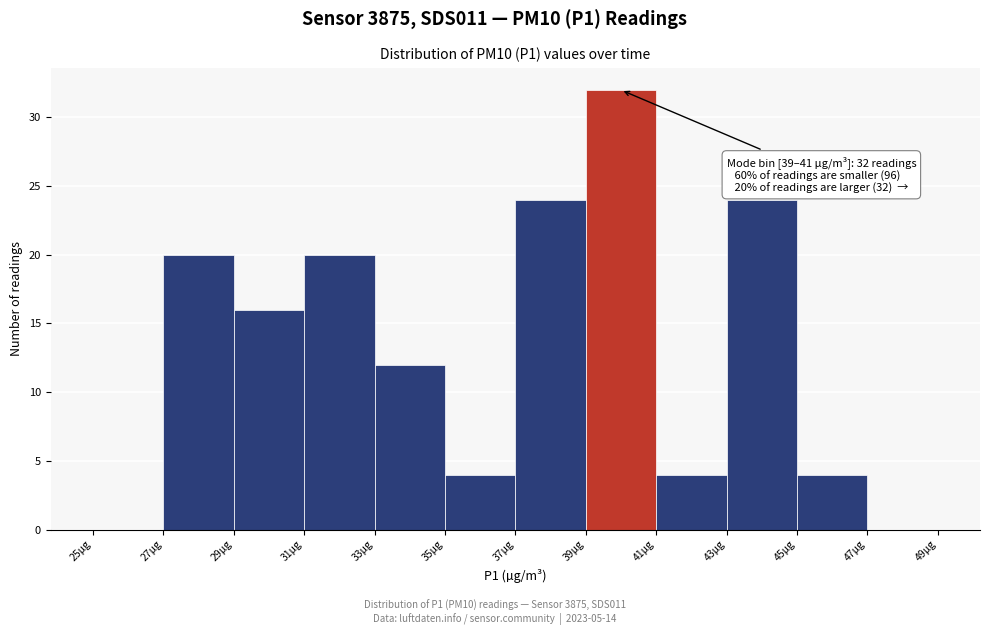

Which range on the x-axis has the tallest bar?

39 to 41